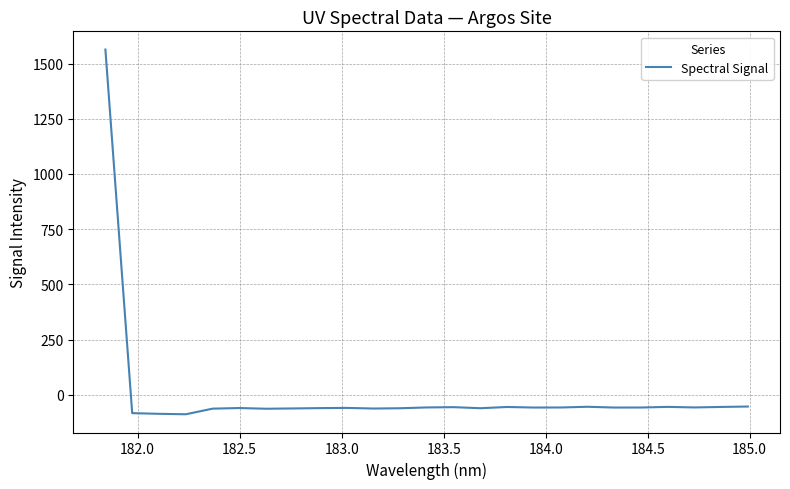

How many series are shown in this chart?

1